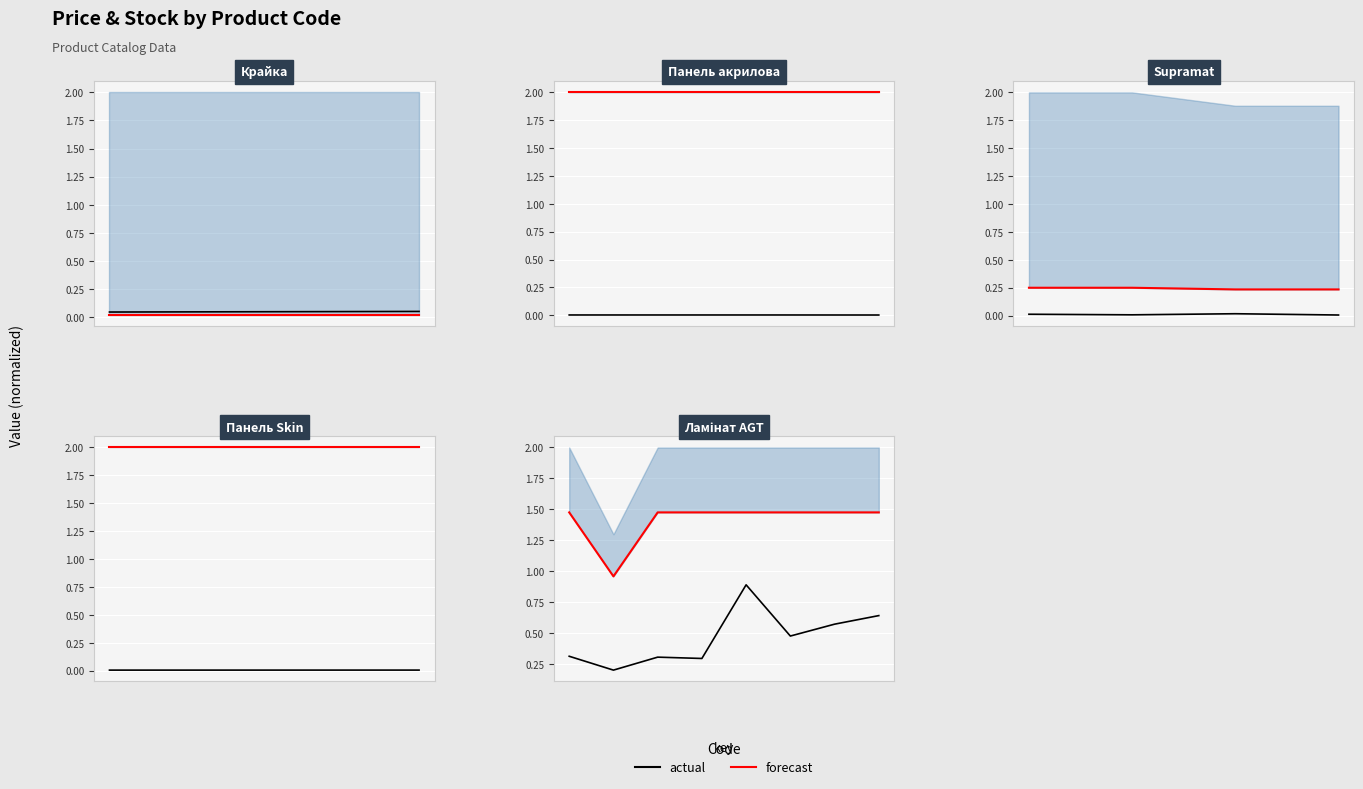

What is the difference between the highest and lowest values at 2?

1.2